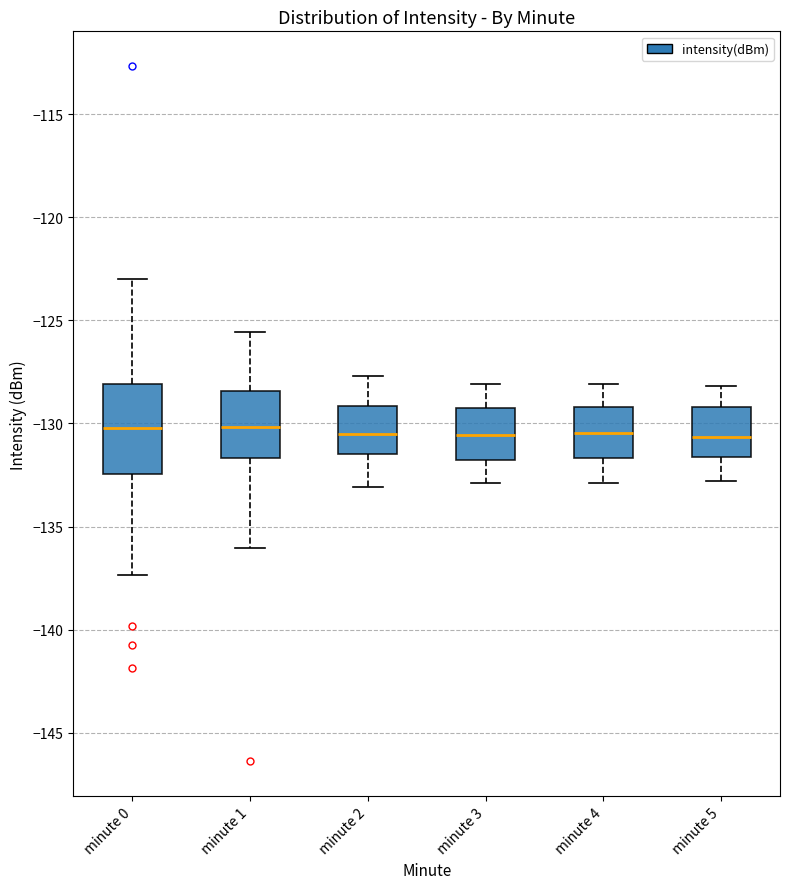

Comparing the boxes themselves (not the whiskers), which one is the tallest?

minute 0